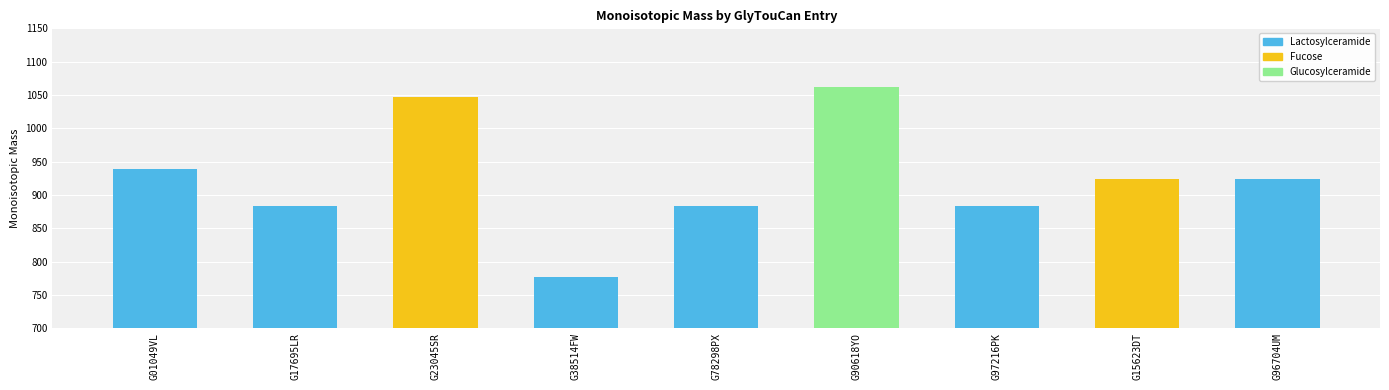

Rank the categories by value from highest to lowest.

G90618YO, G23045SR, G01049VL, G96704UM, G15623DT, G17695LR, G78298PX, G97216PK, G38514FW